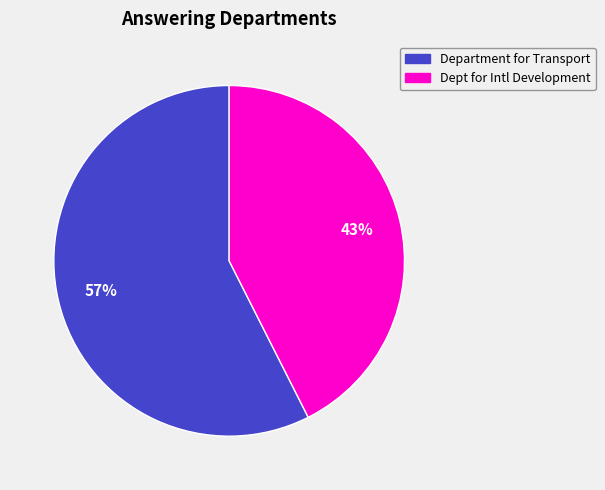

Which category has the biggest portion of the pie?

Department for Transport